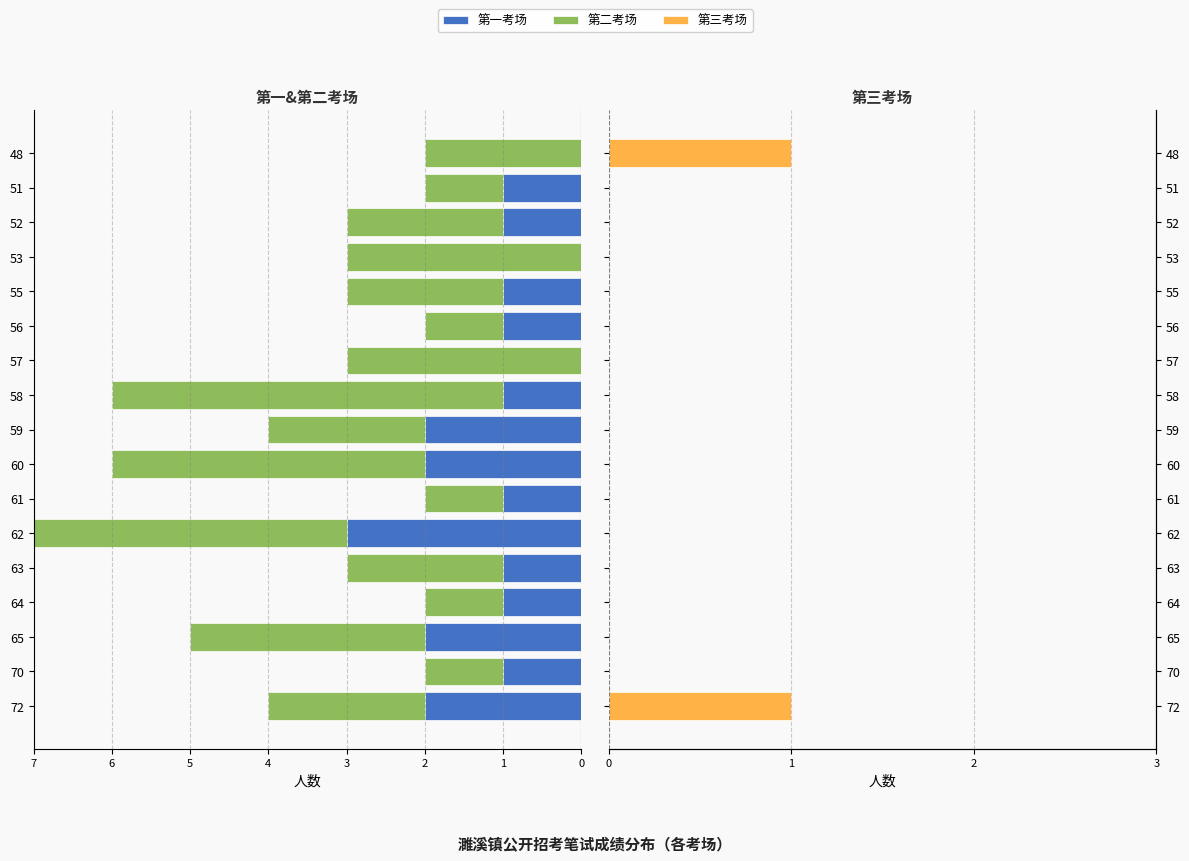

How many data points does each series have?

17